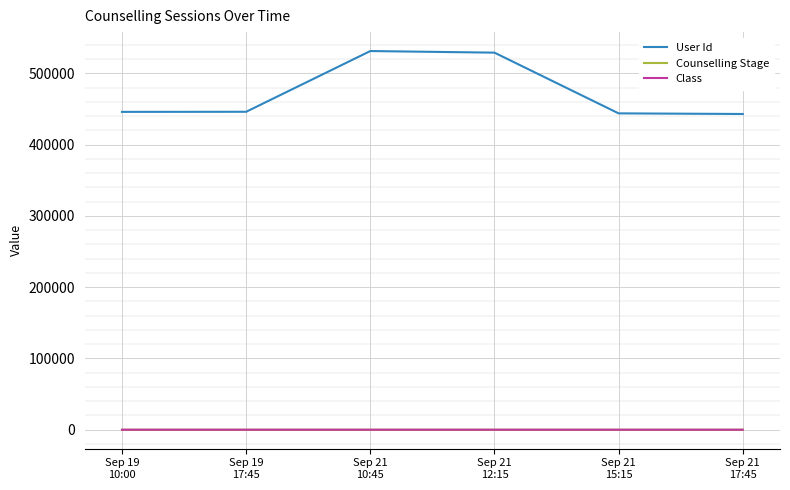

What is the sum of the Class values at Sep 21
17:45 and Sep 21
15:15?

22